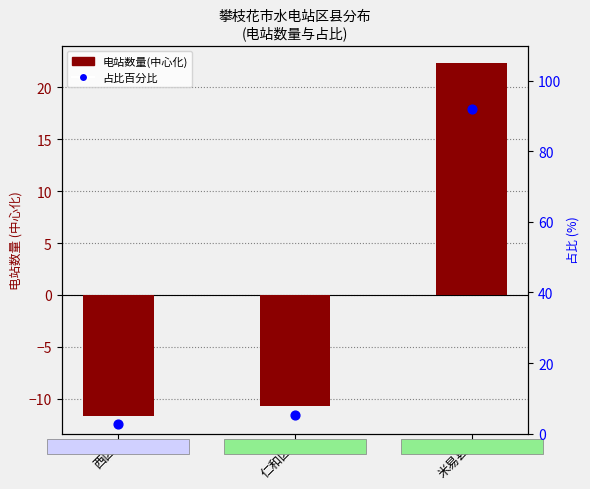

Which series reaches the maximum Y coordinate?

占比百分比